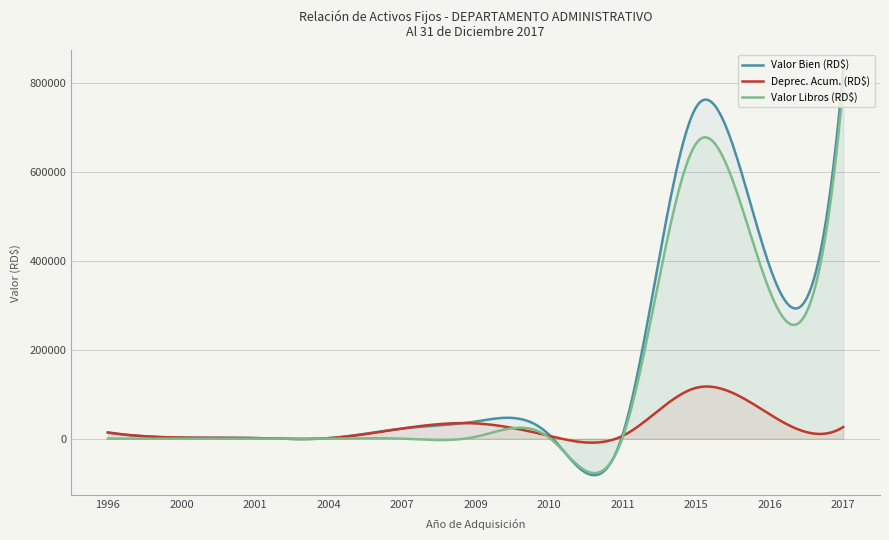

At which category is the sum across all series the highest?

2017